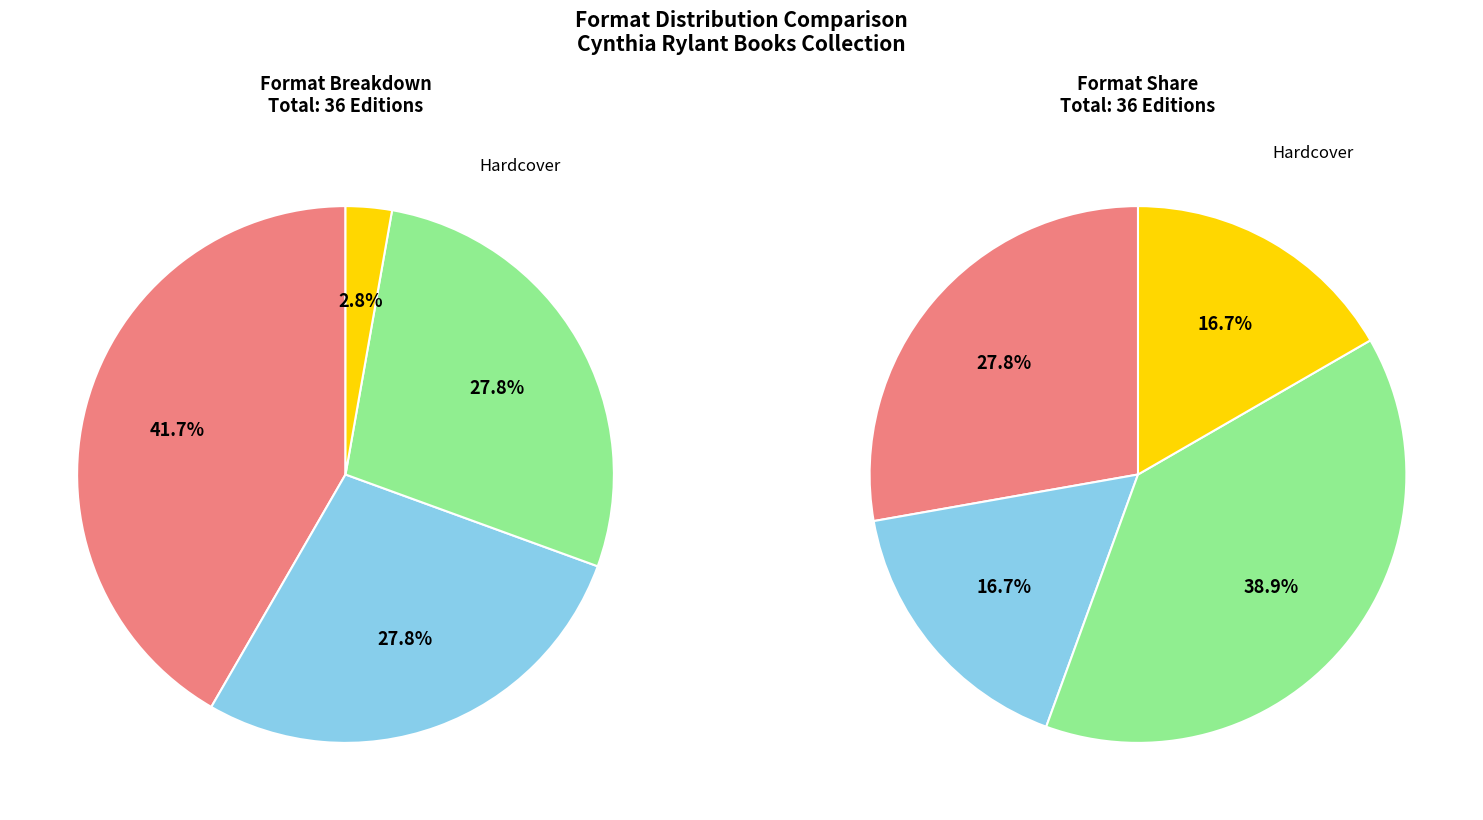

True or false: eBook accounts for 28% of the total.

True